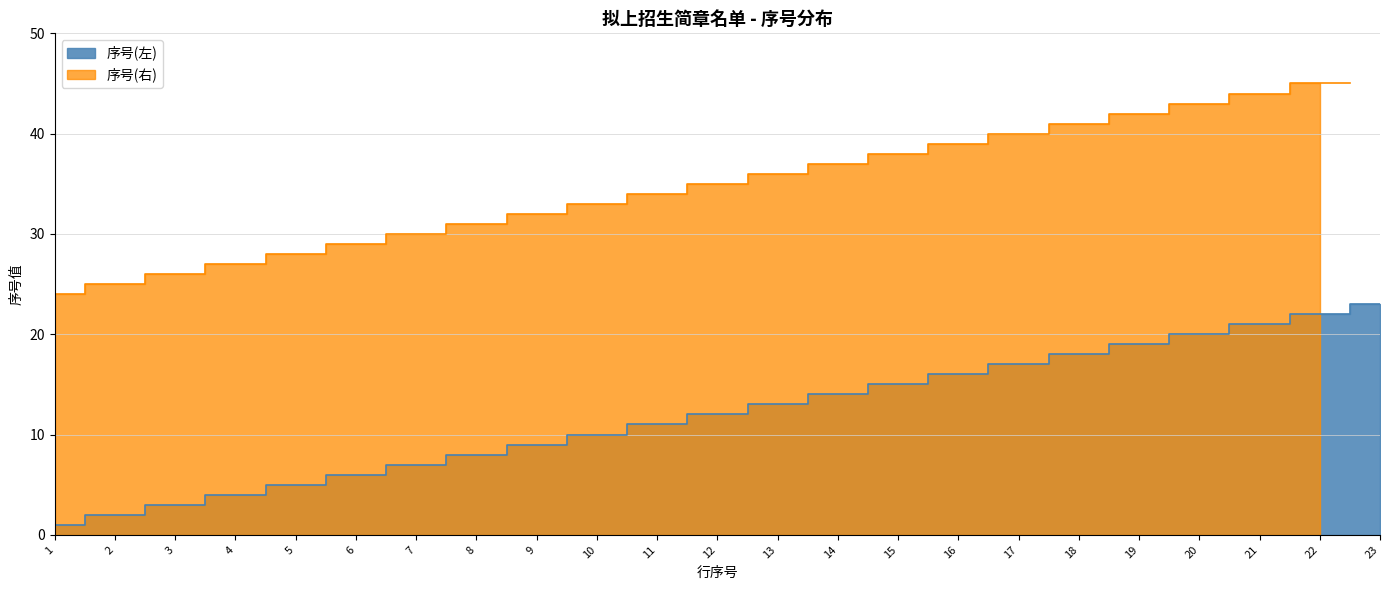

The value at 21 is 21. True or false?

True